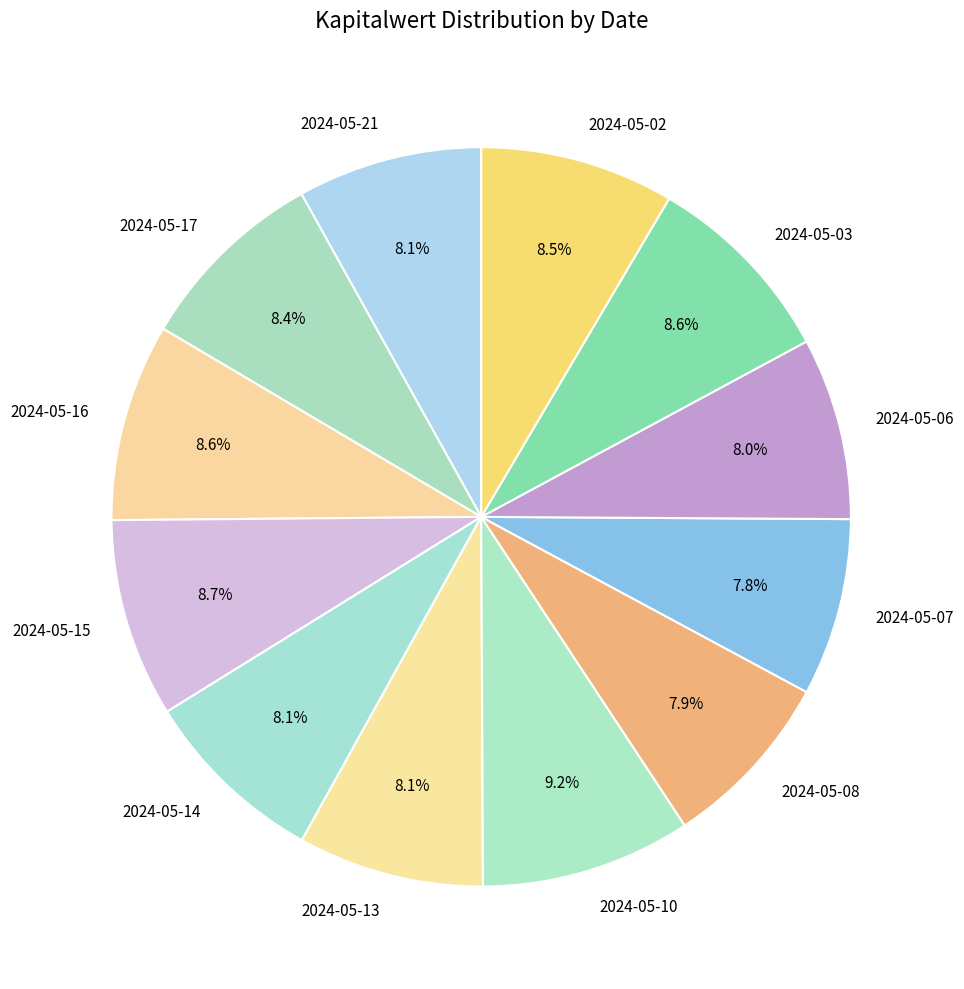

What percentage is the 2024-05-07 slice, to the nearest percent?

8%